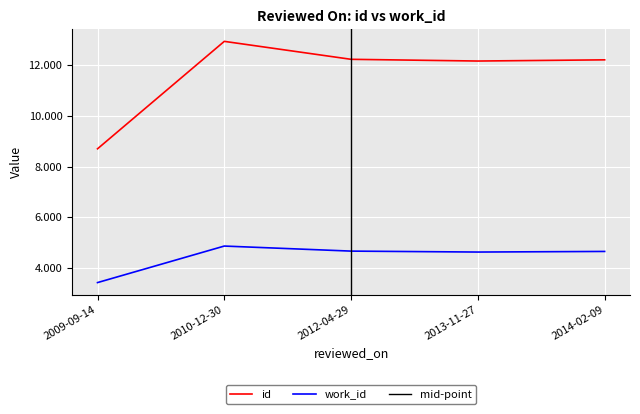

At which label is id closest to 10828?

2013-11-27